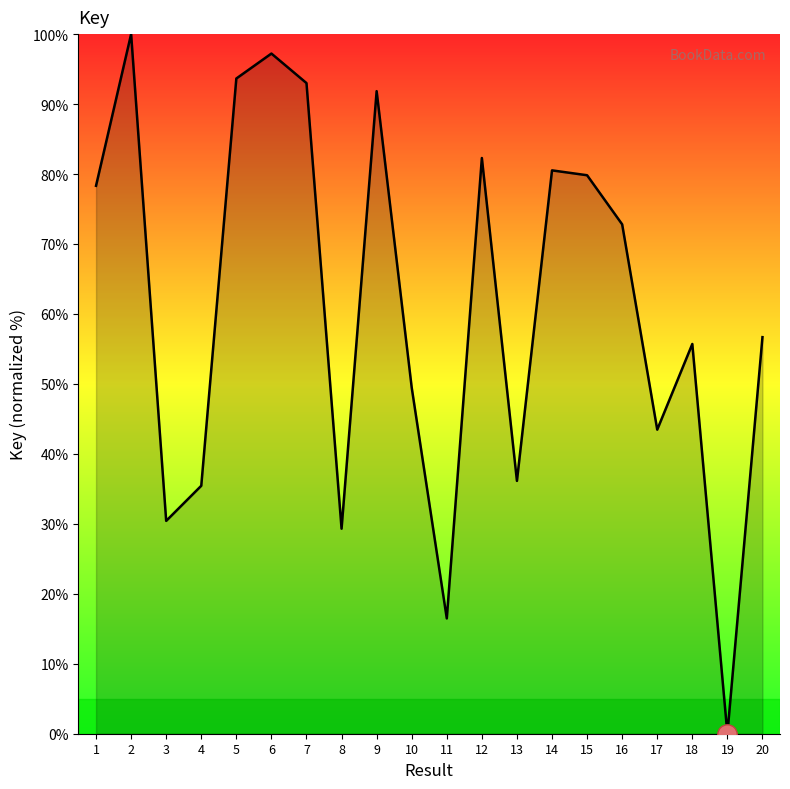

True or false: the data shows 100.0 at 2.

True